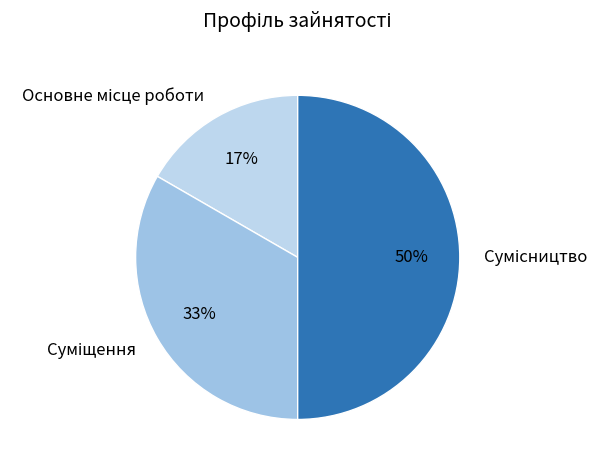

To the nearest percent, what is the average slice percentage?

33%